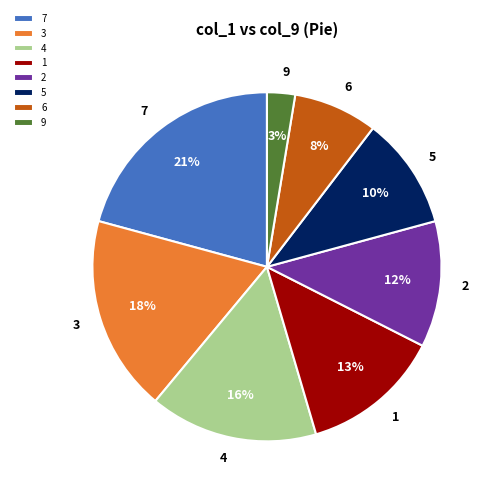

Does 5 represent more than half of the total?

No